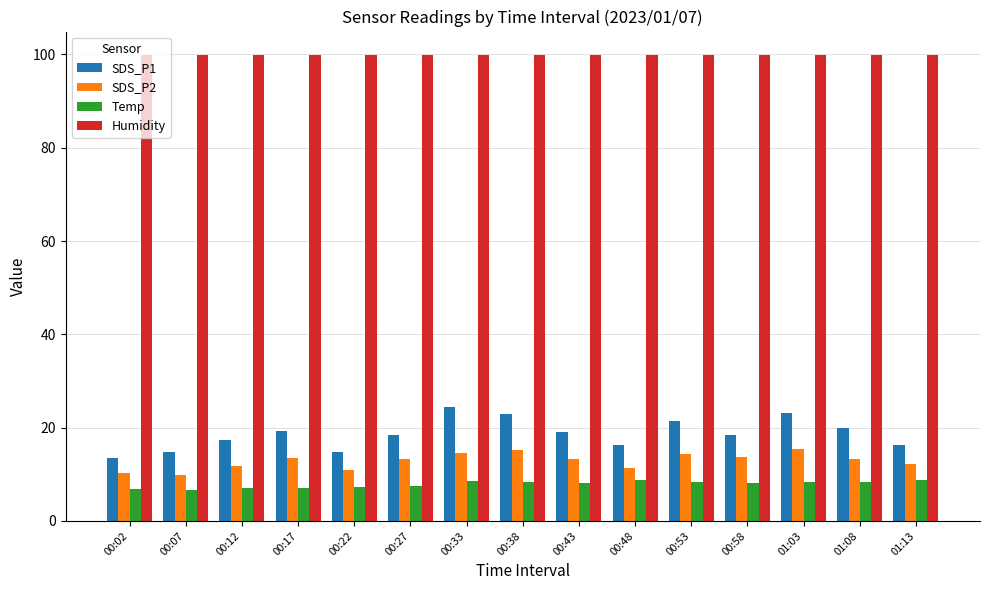

What is the sum of all Humidity values?

1498.5